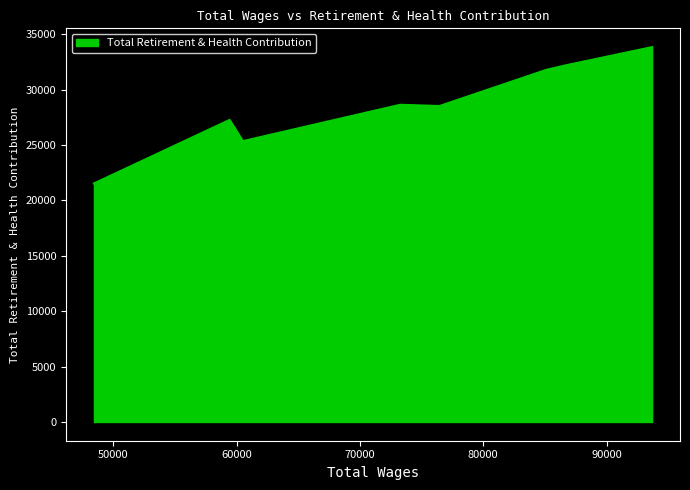

What is the greatest value displayed?

33849